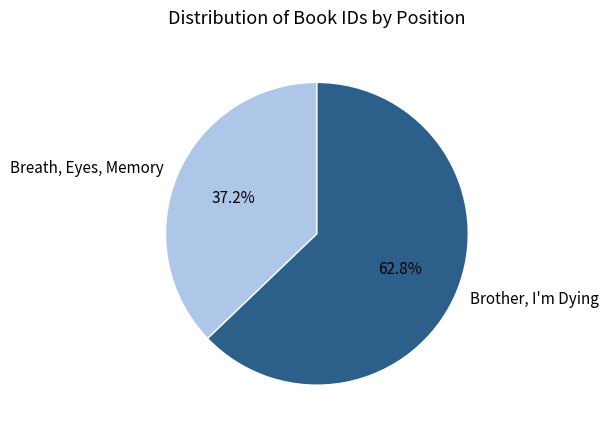

To the nearest percent, what is the average slice percentage?

50%